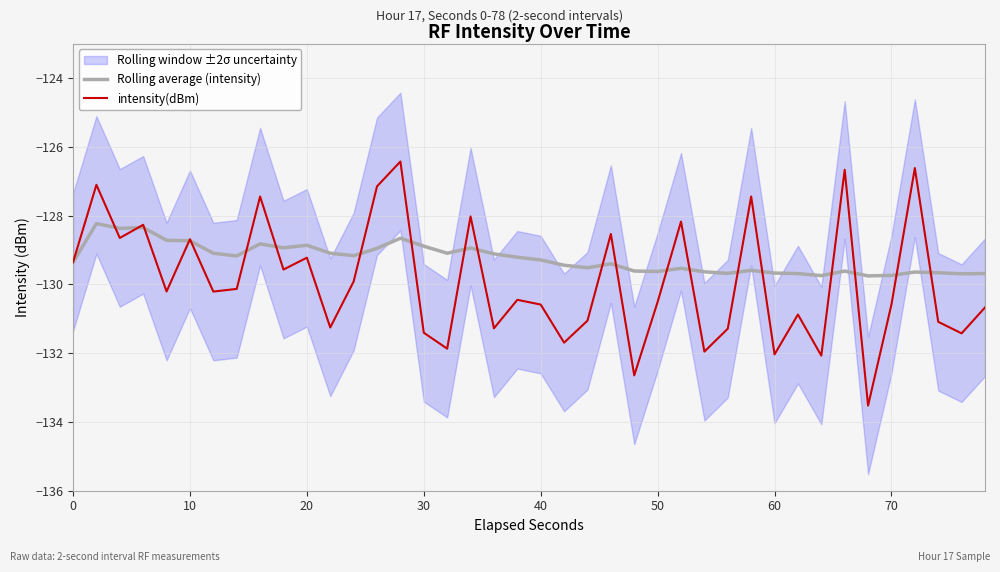

Rank the series by their maximum value, from lowest to highest.

Rolling average (intensity), intensity(dBm)